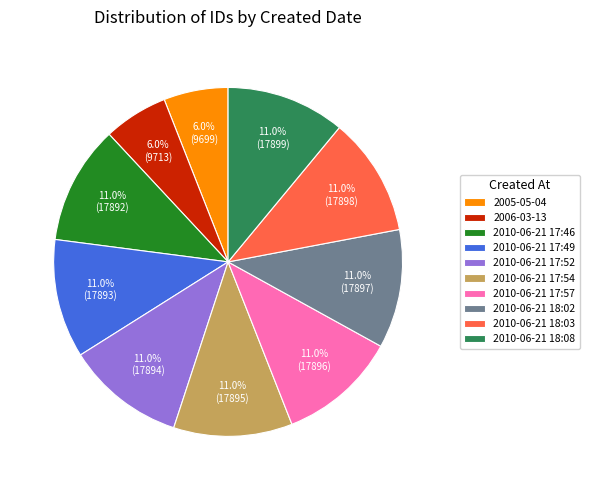

To the nearest percent, what is the average slice percentage?

10%